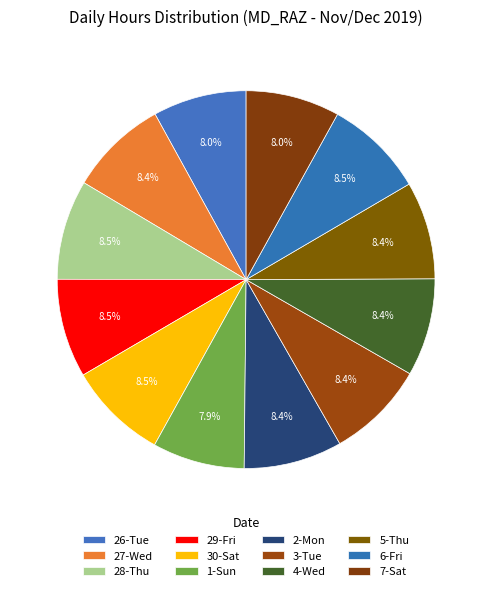

Which slice is the smallest?

1-Sun